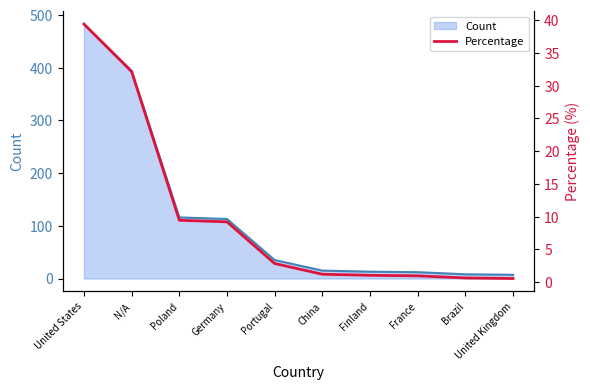

At which label is Count closest to 245?

Poland